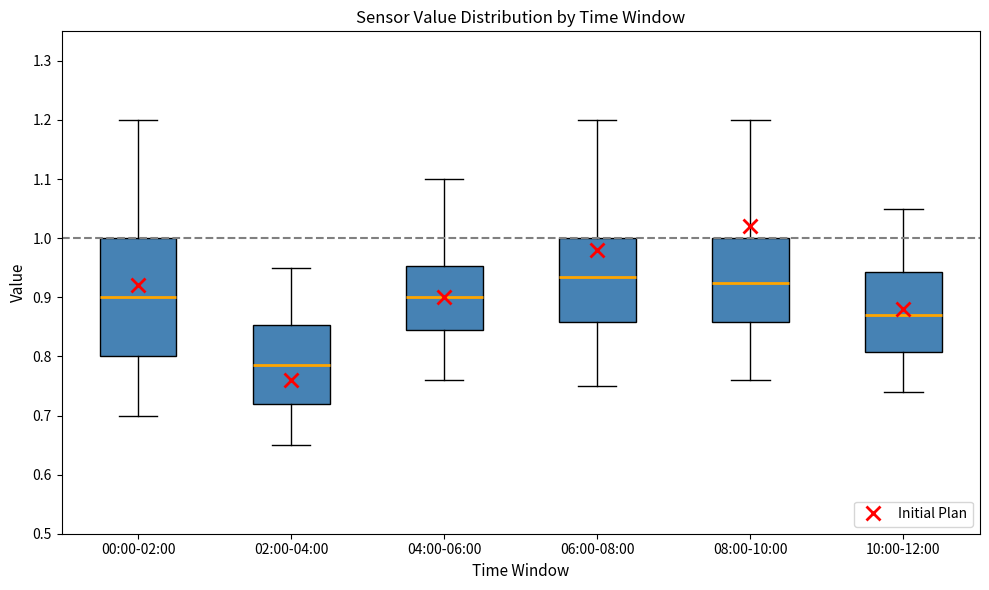

Which box's median line is the lowest?

02:00-04:00